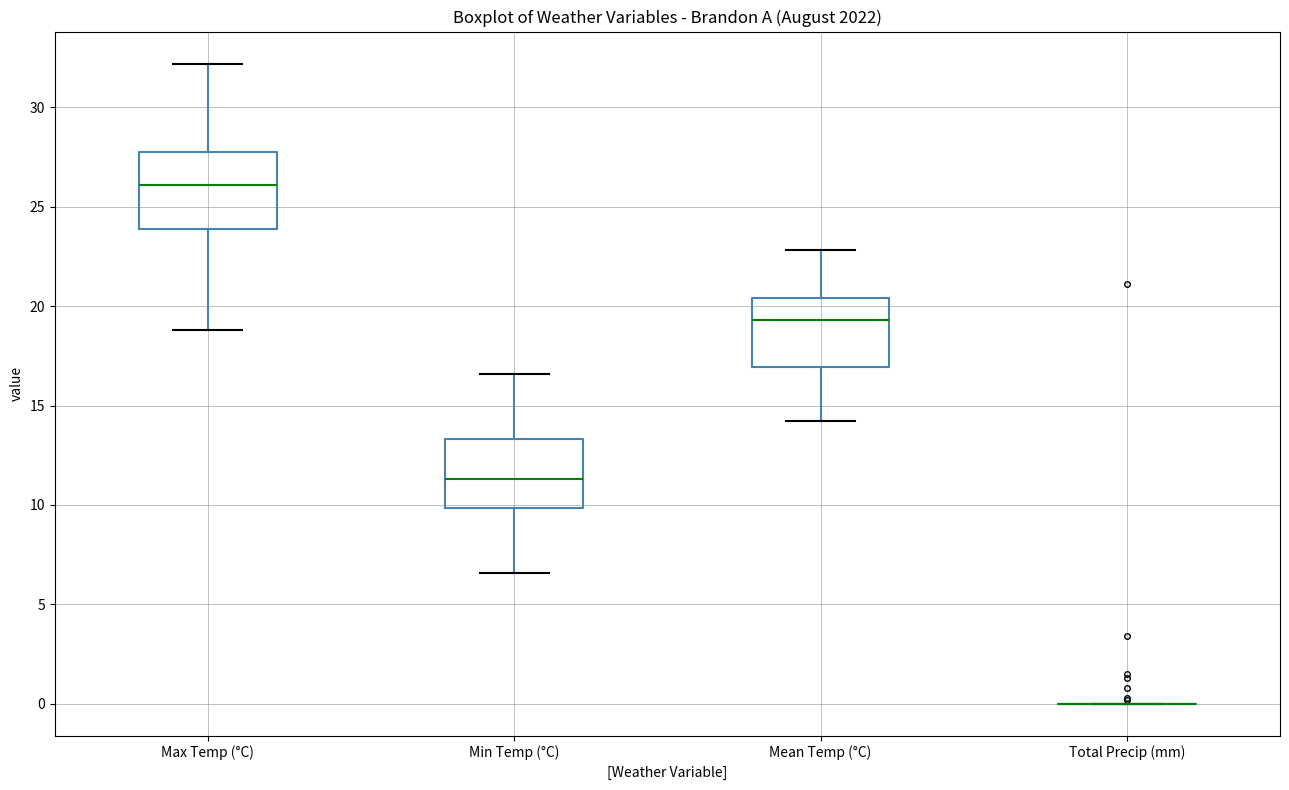

Reading left to right, read every box against the y-axis: the position of its median line, the range the box covers, and the ends of its whiskers. The values are not printed on the chart, so give them approximately, as read against the axis.

Max Temp (°C): median 26.0, box 24.0 to 28.0, whiskers 19.0 to 32.0
Min Temp (°C): median 11.5, box 10.0 to 13.5, whiskers 6.5 to 16.5
Mean Temp (°C): median 19.5, box 17.0 to 20.5, whiskers 14.0 to 23.0
Total Precip (mm): box collapsed to a line at 0.0, whiskers 0.0 to 0.0